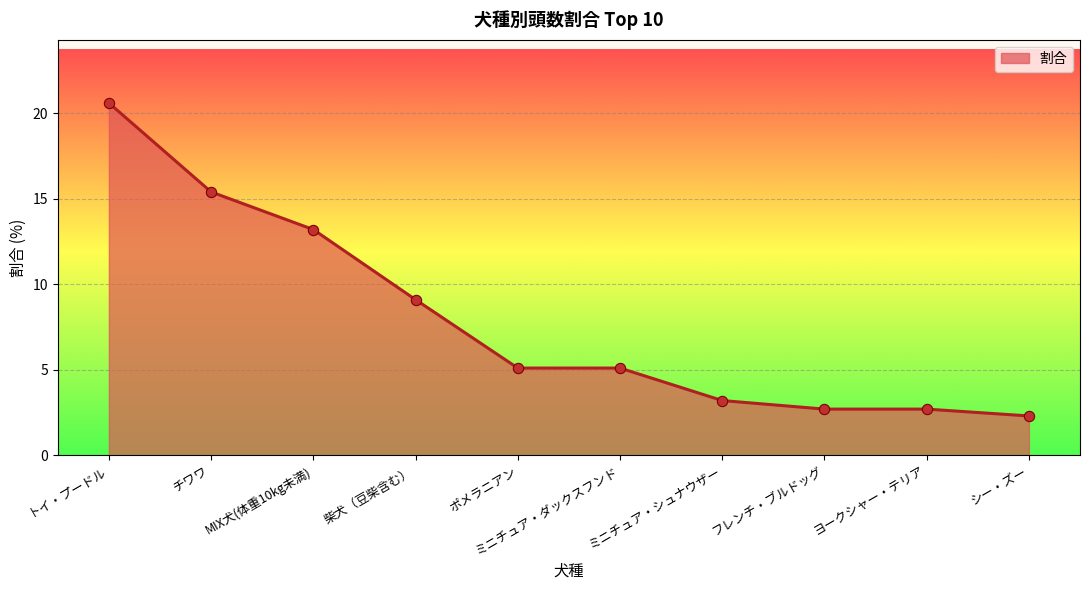

What is the change in value from チワワ to フレンチ・ブルドッグ?

-12.7